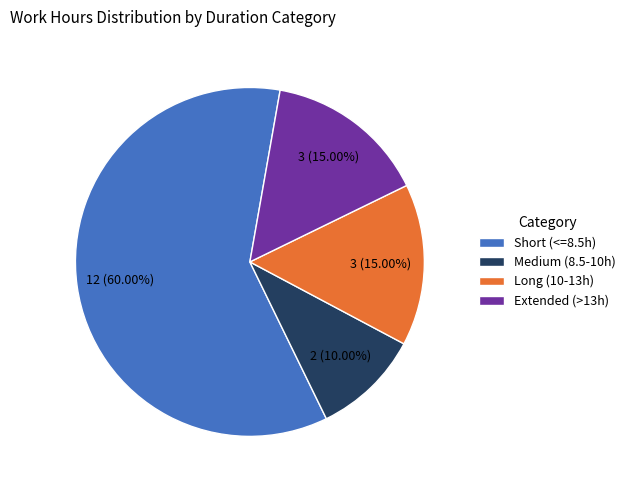

How many segments does this pie chart have?

4